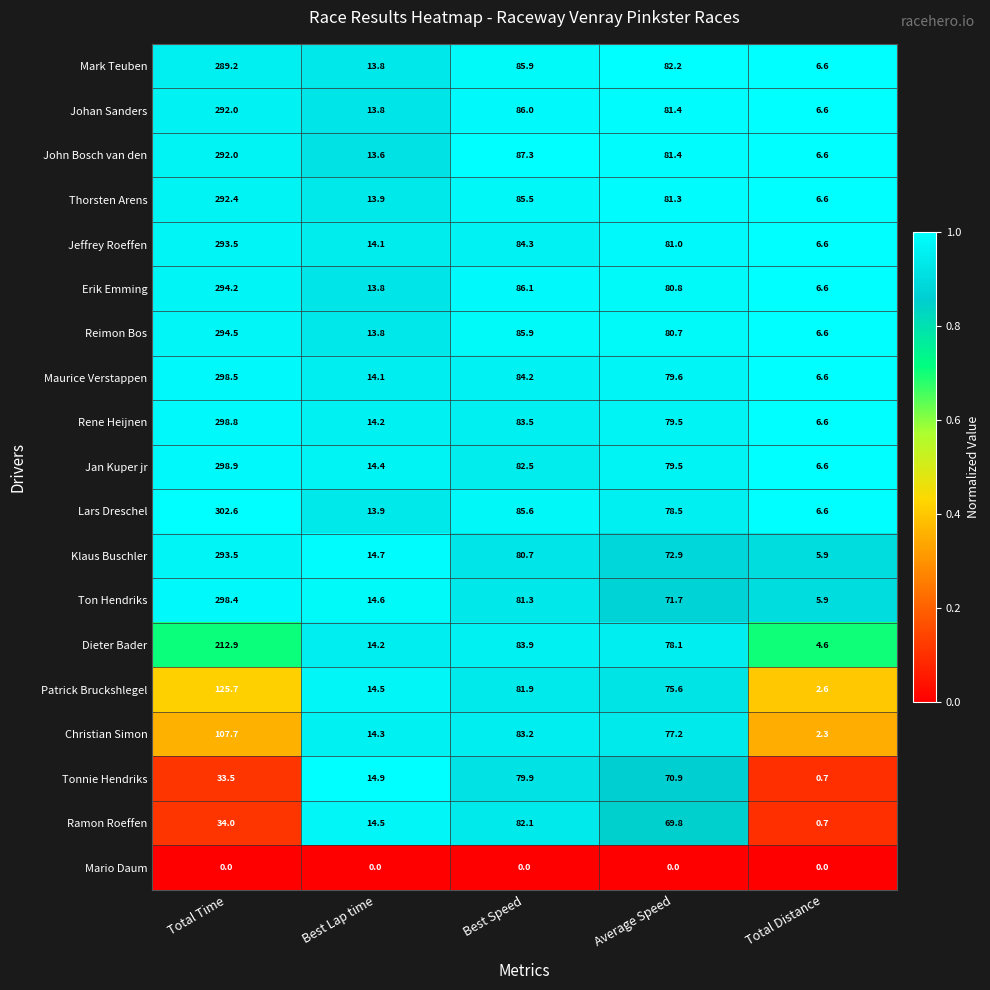

What is the sum of the Rene Heijnen values at Total Distance and Best Lap time?

20.8